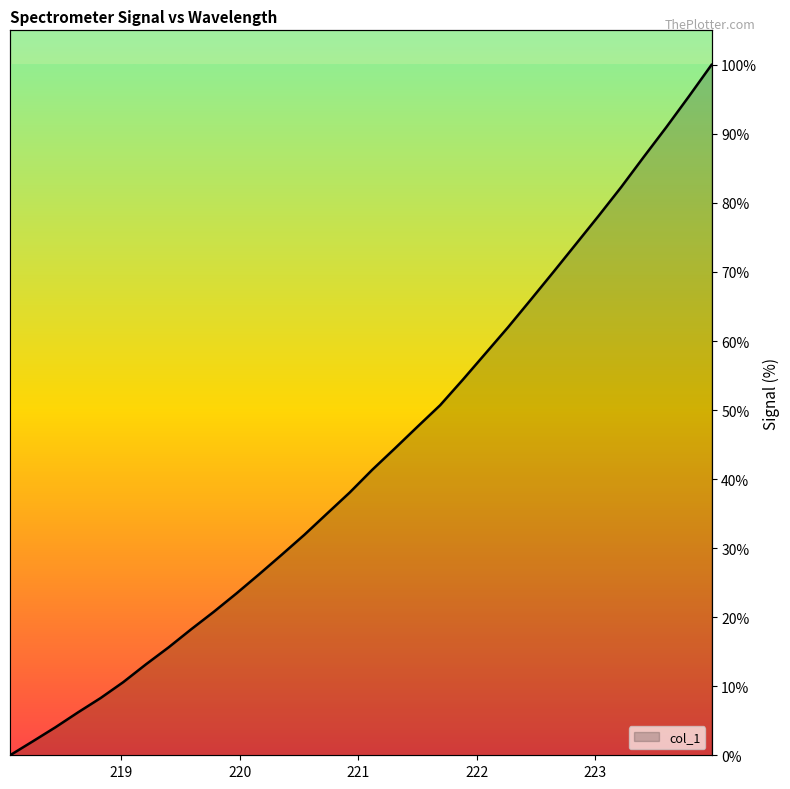

What is the label of the 6th point from the left?

219.0156